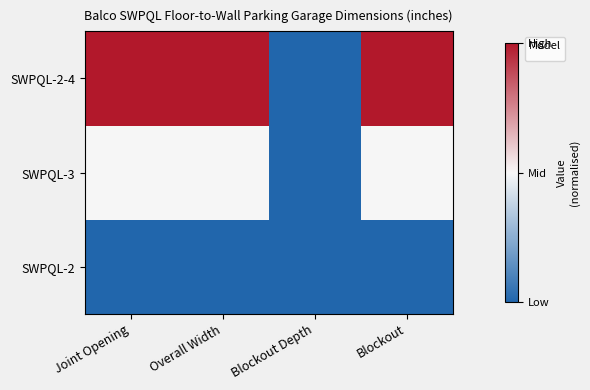

At which label is the value closest to 0?

Blockout Depth